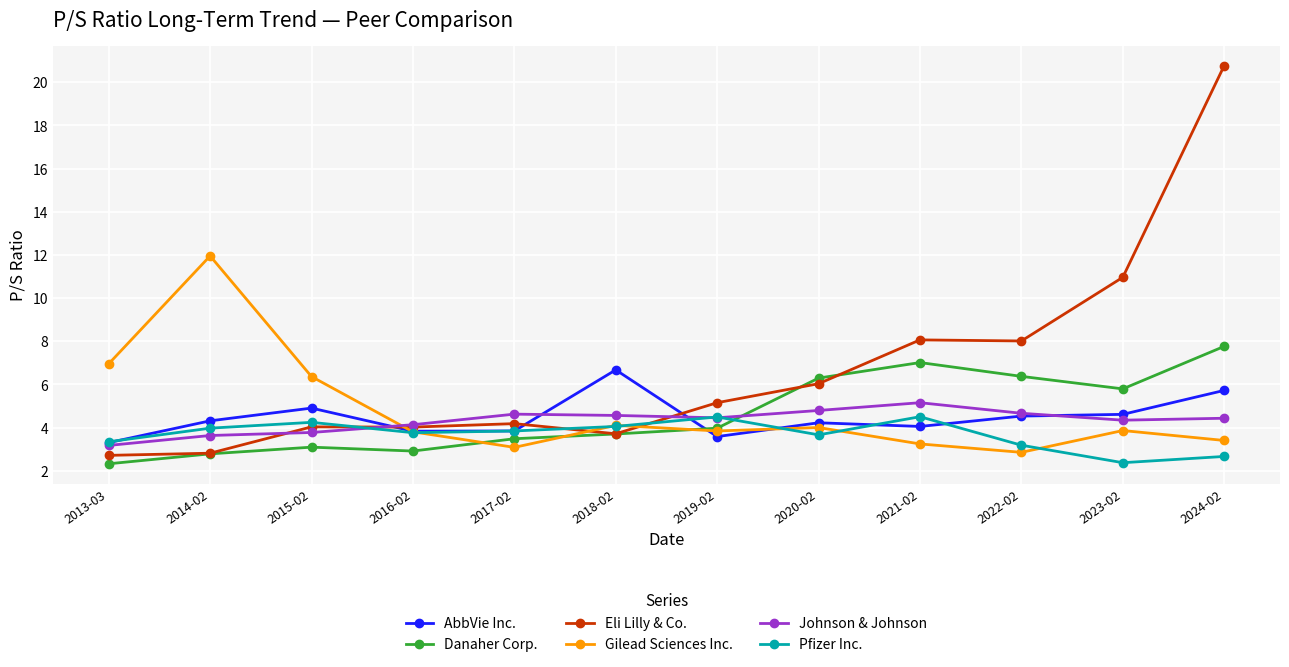

What is the sum of all Gilead Sciences Inc. values?

57.4